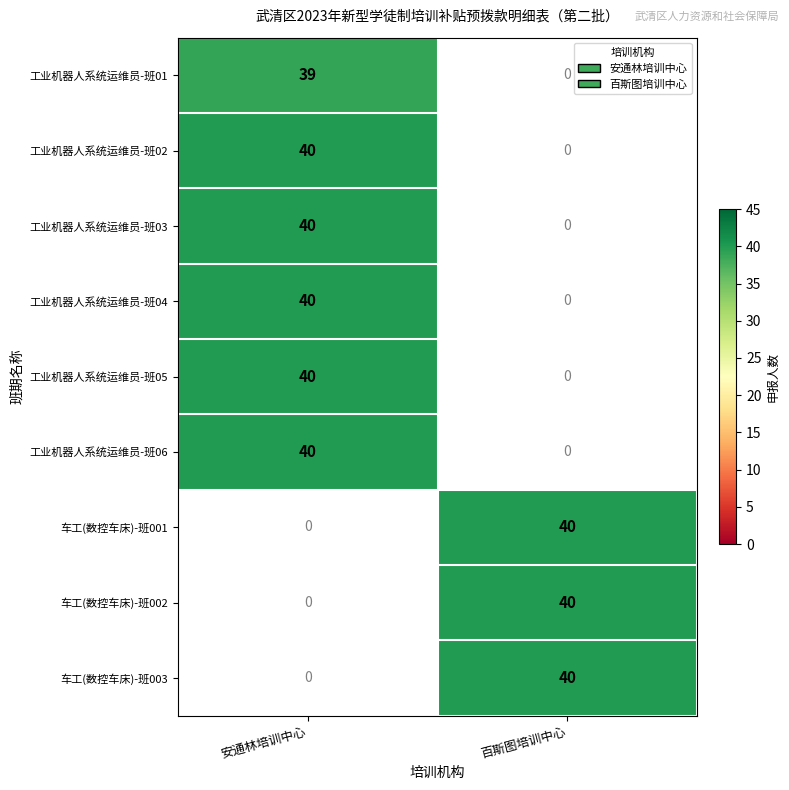

The value of 工业机器人系统运维员-班06 at 安通林培训中心 is 40. True or false?

True